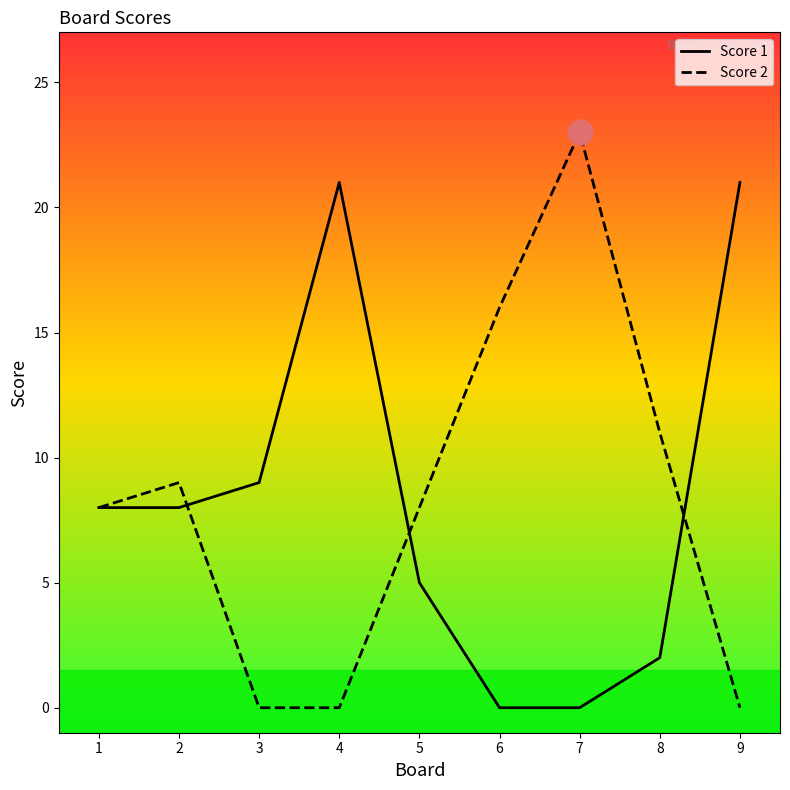

What is the maximum value for Score 1?

21